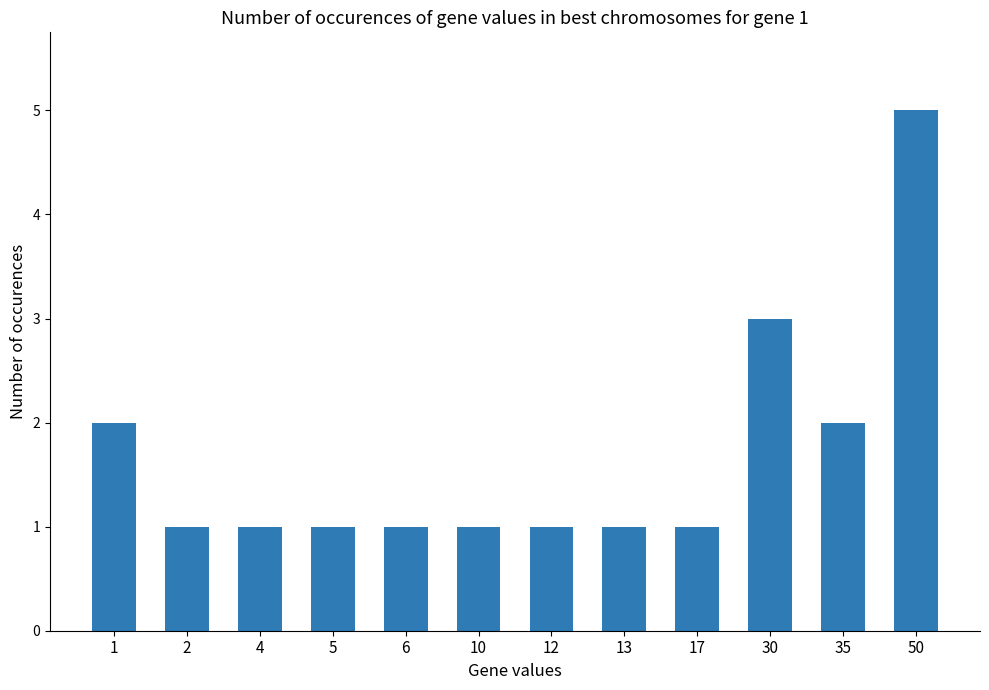

The chart shows a value of 1 at 5. True or false?

True